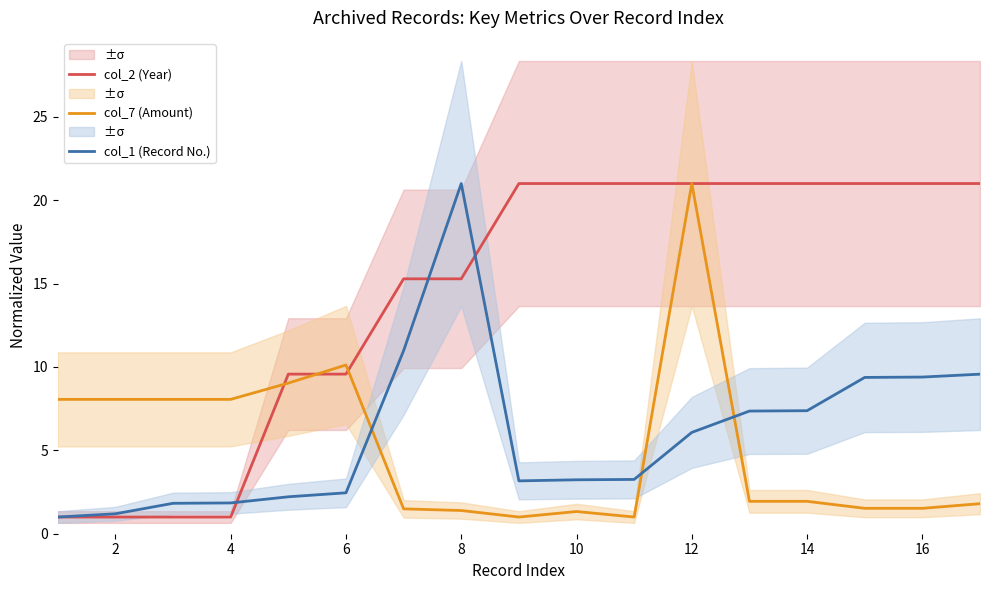

What is the sum of the col_7 (Amount) values at 14 and 6?

12.1